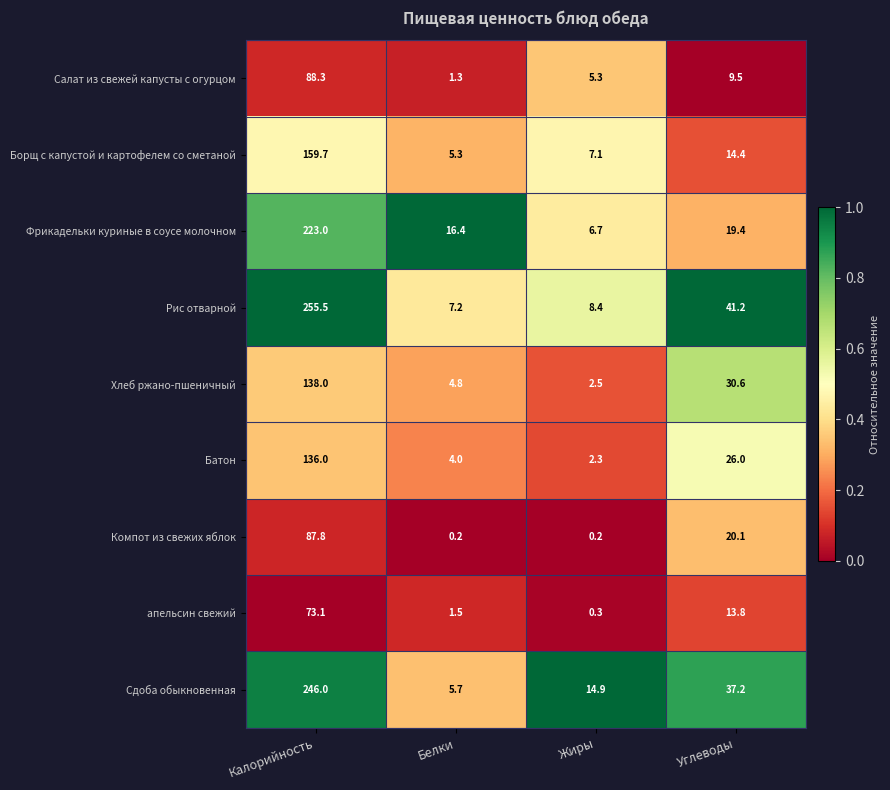

Is it true that апельсин свежий equals 13.8 at Углеводы?

True